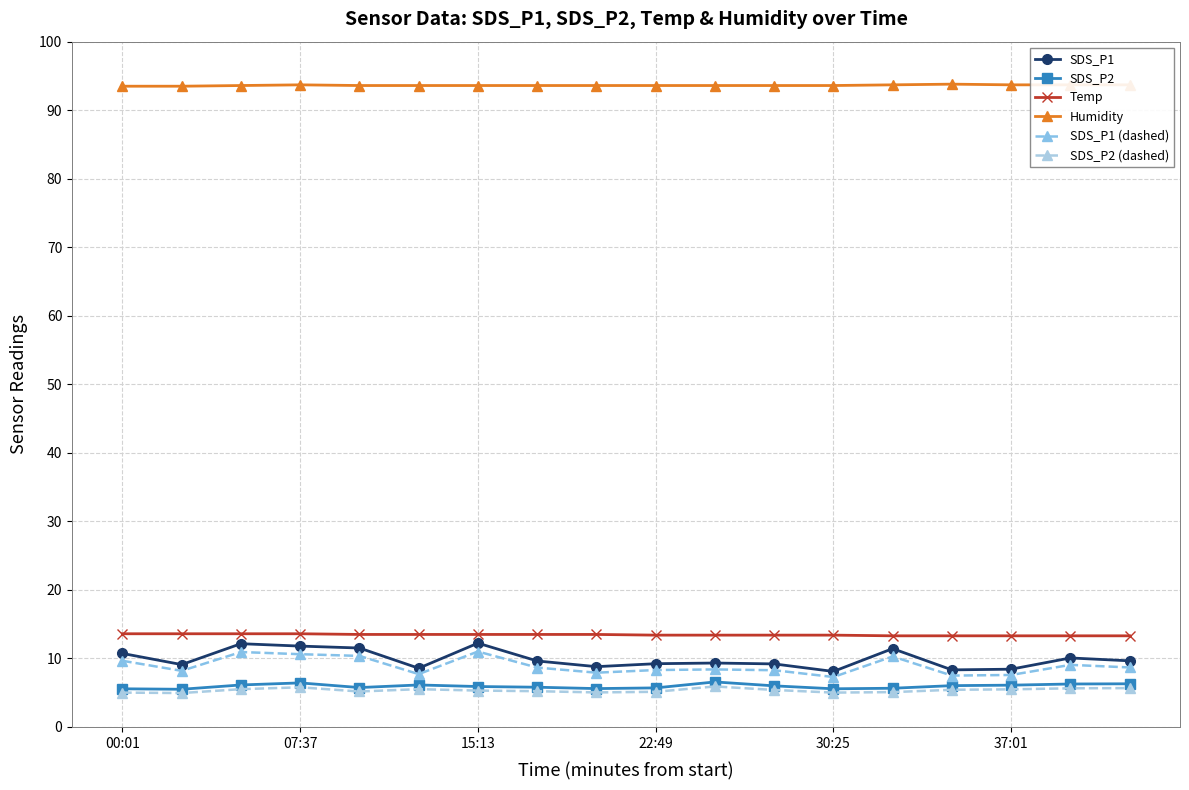

How many lines are shown in the chart?

6